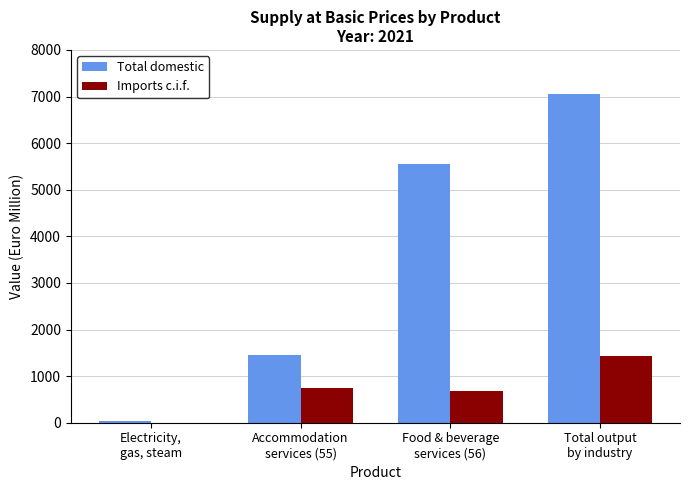

What is the greatest value displayed?

7053.1